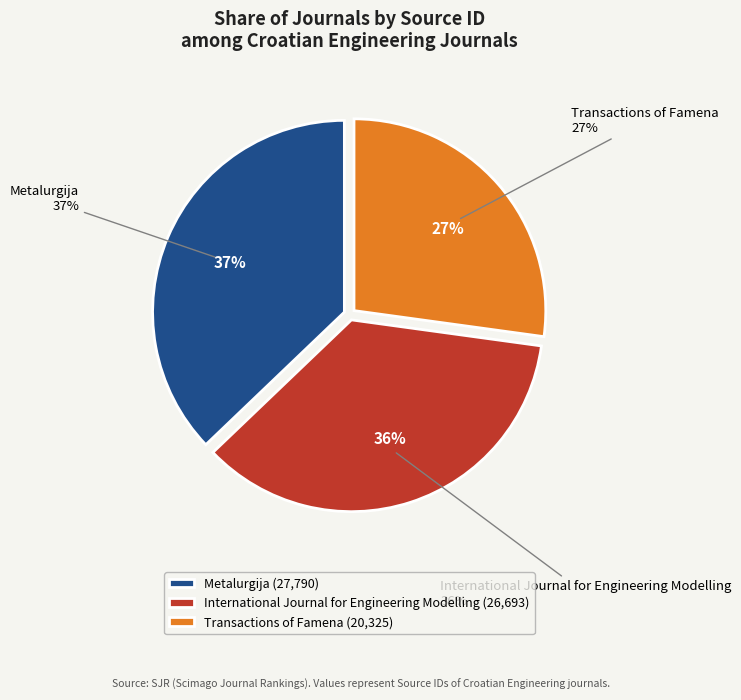

How many slices are in this pie chart?

3